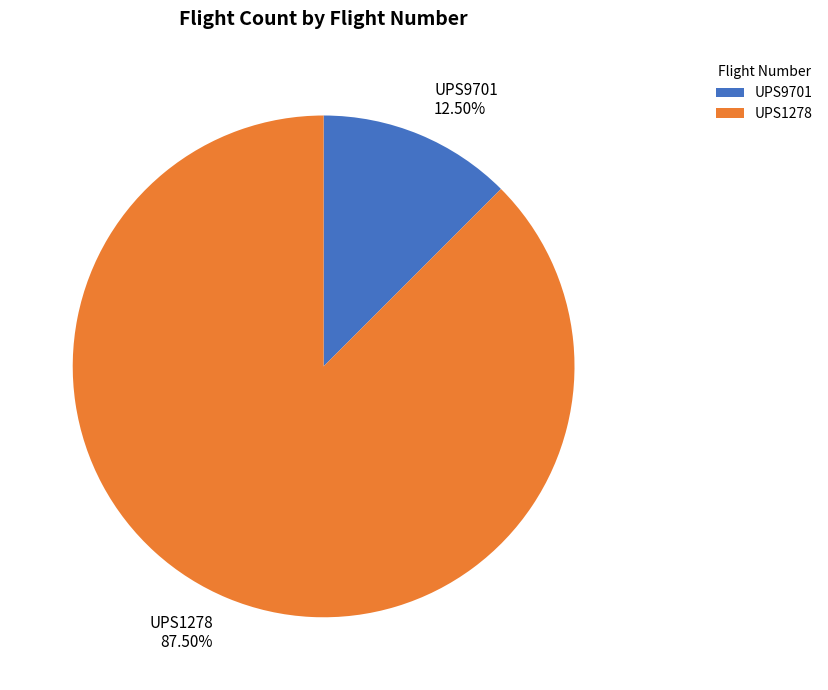

Which category has the smallest portion of the pie?

UPS9701